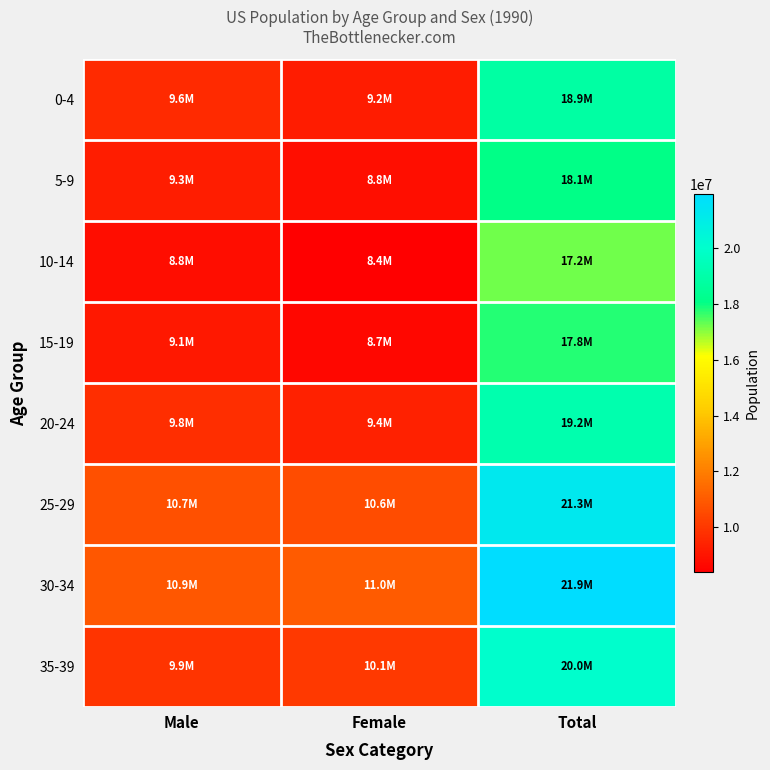

Reading left to right, extract all data points from this chart.

0-4: Male=9649628	Female=9206819	Total=18856447
5-9: Male=9253842	Female=8822904	Total=18076746
10-14: Male=8817214	Female=8395673	Total=17212887
15-19: Male=9116084	Female=8655509	Total=17771593
20-24: Male=9754135	Female=9396251	Total=19150386
25-29: Male=10682257	Female=10594790	Total=21277047
30-34: Male=10922037	Female=11016736	Total=21938773
35-39: Male=9908868	Female=10081427	Total=19990295